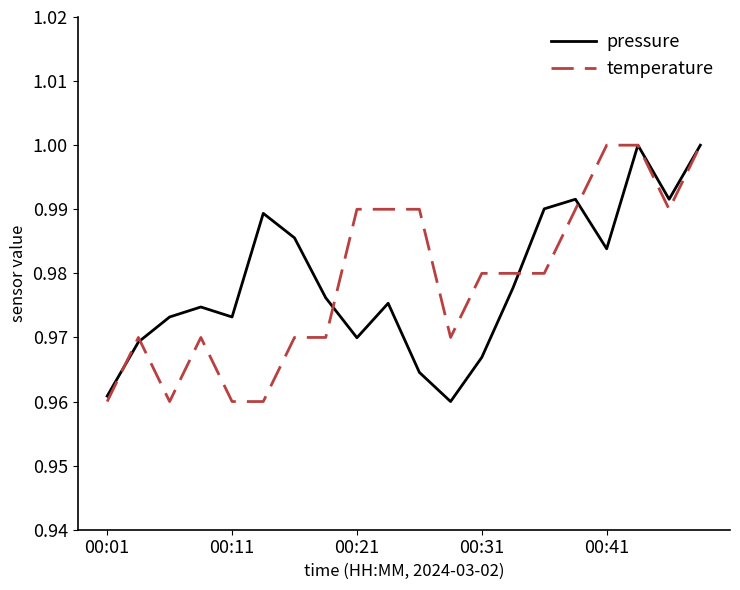

What is the sum of all pressure values?

19.6